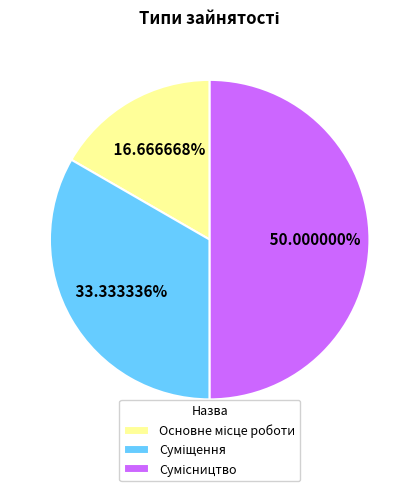

How many slices are in this pie chart?

3